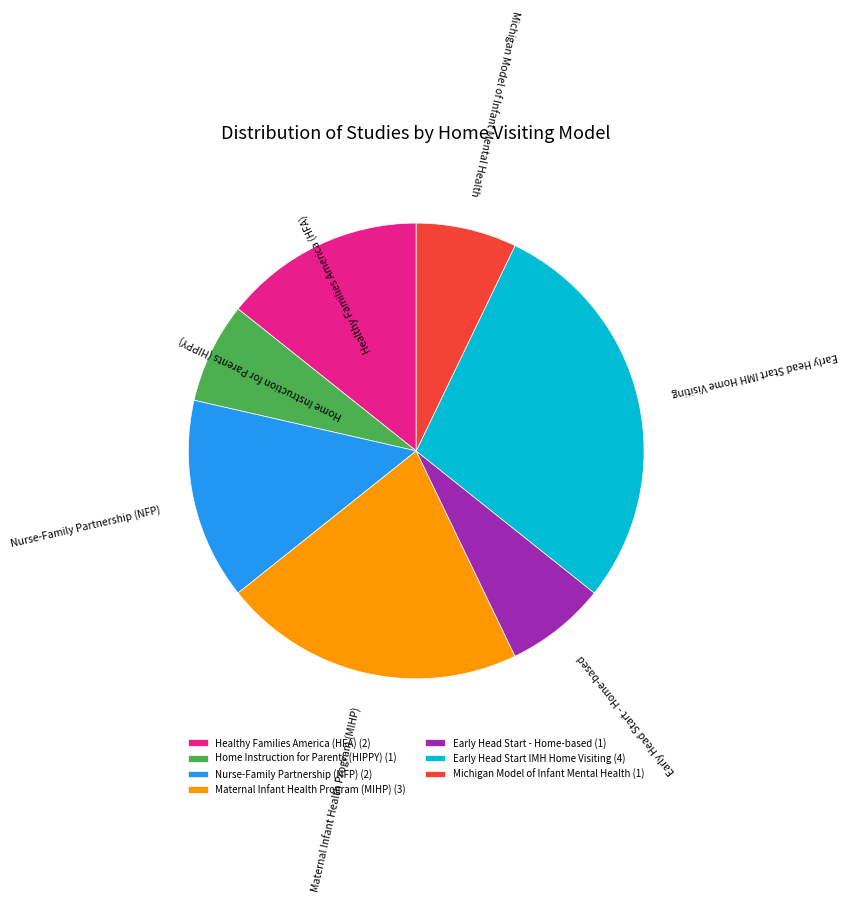

Does Early Head Start - Home-based represent more than half of the total?

No